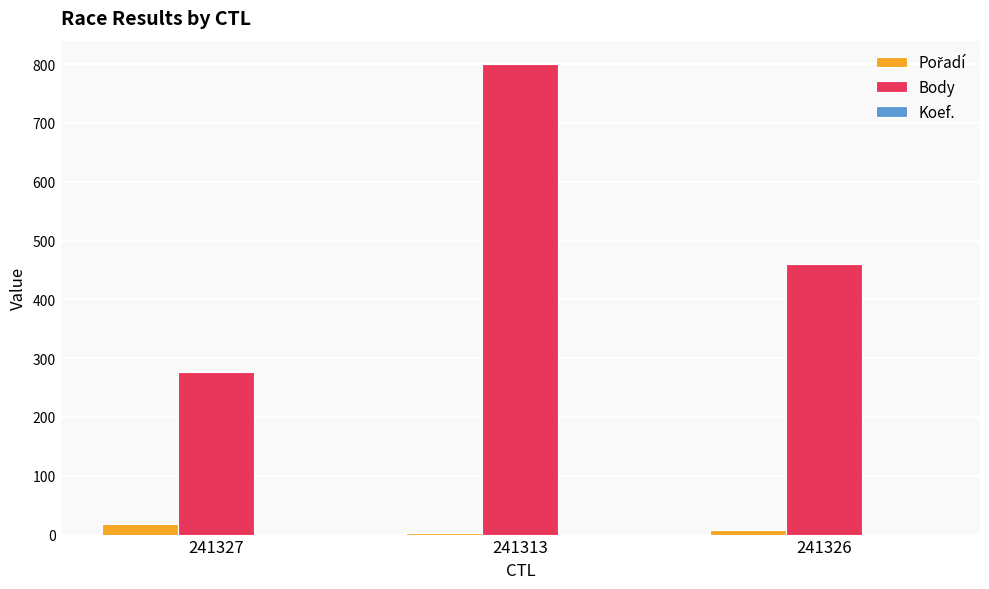

Which label corresponds to the largest value in the chart?

241313